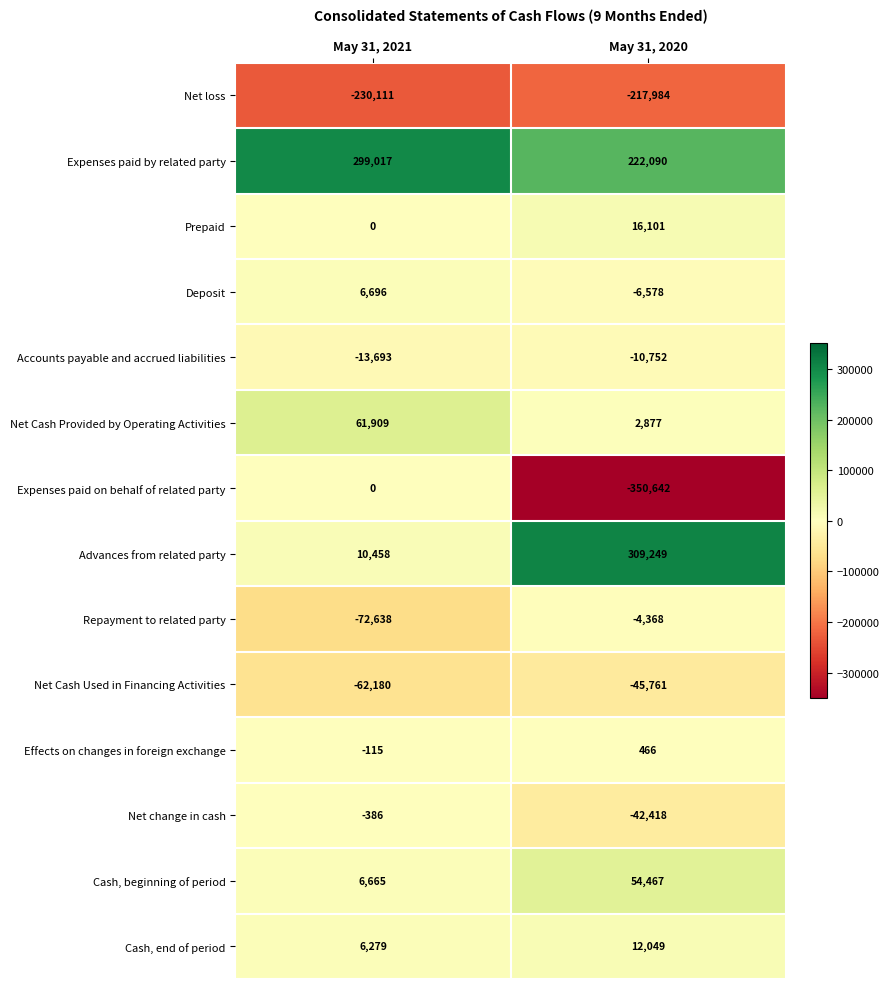

What is the spread (max minus min) of values at May 31, 2021?

529128